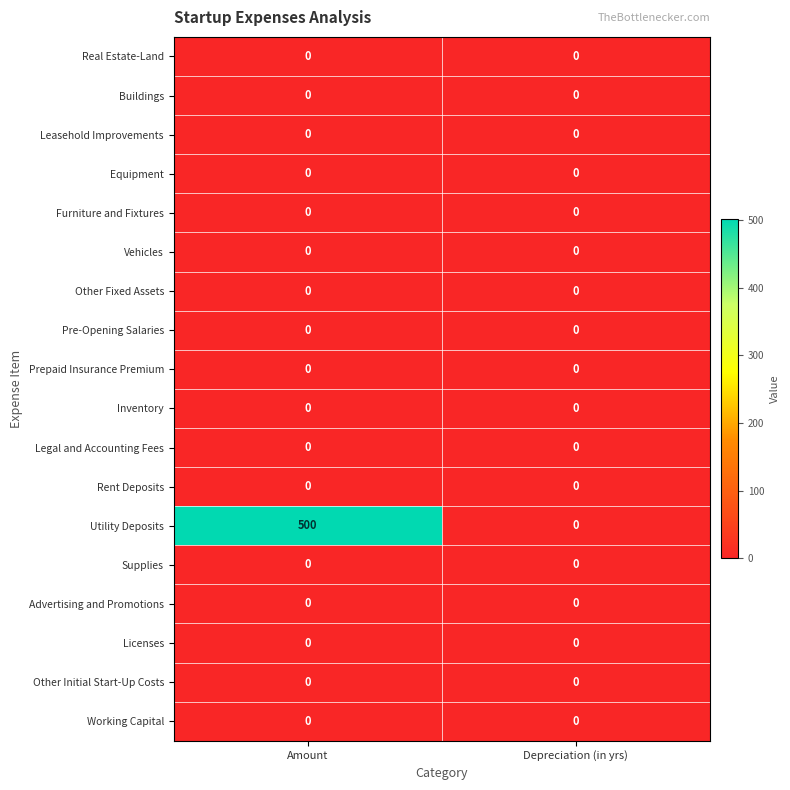

What is the difference between the highest and lowest values at Amount?

500